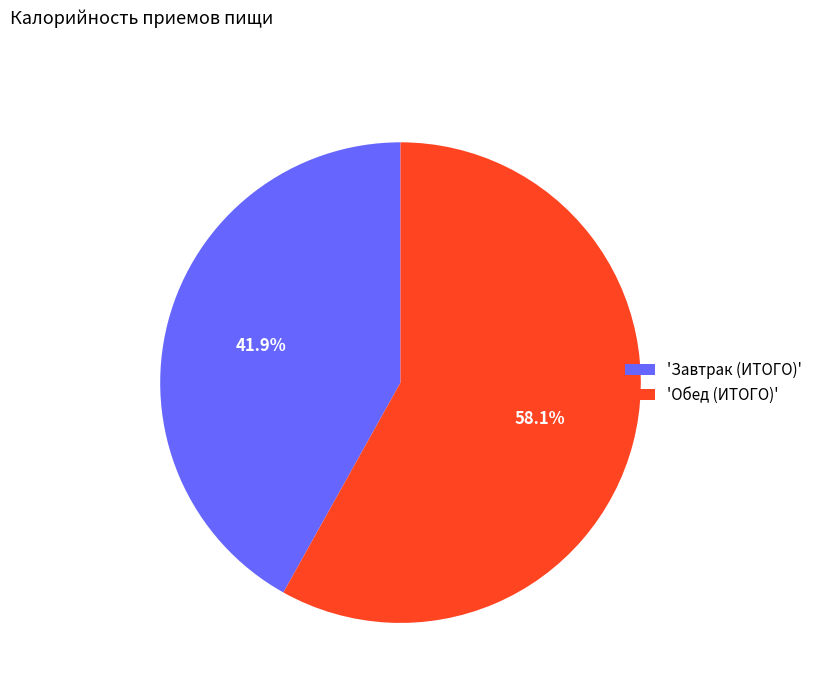

Rank the categories by value from highest to lowest.

'Обед (ИТОГО)', 'Завтрак (ИТОГО)'